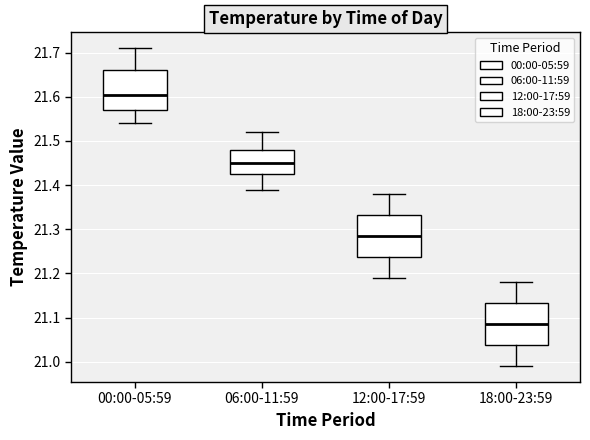

Reading left to right, transcribe this box plot: for each box, give where its median line is, the range the box spans, and where its two whiskers end, as read against the y-axis. The values are not printed on the chart, so give them approximately, as read against the axis.

00:00-05:59: median 21.61, box 21.57 to 21.66, whiskers 21.54 to 21.71
06:00-11:59: median 21.45, box 21.43 to 21.48, whiskers 21.39 to 21.52
12:00-17:59: median 21.29, box 21.24 to 21.33, whiskers 21.19 to 21.38
18:00-23:59: median 21.09, box 21.04 to 21.13, whiskers 20.99 to 21.18